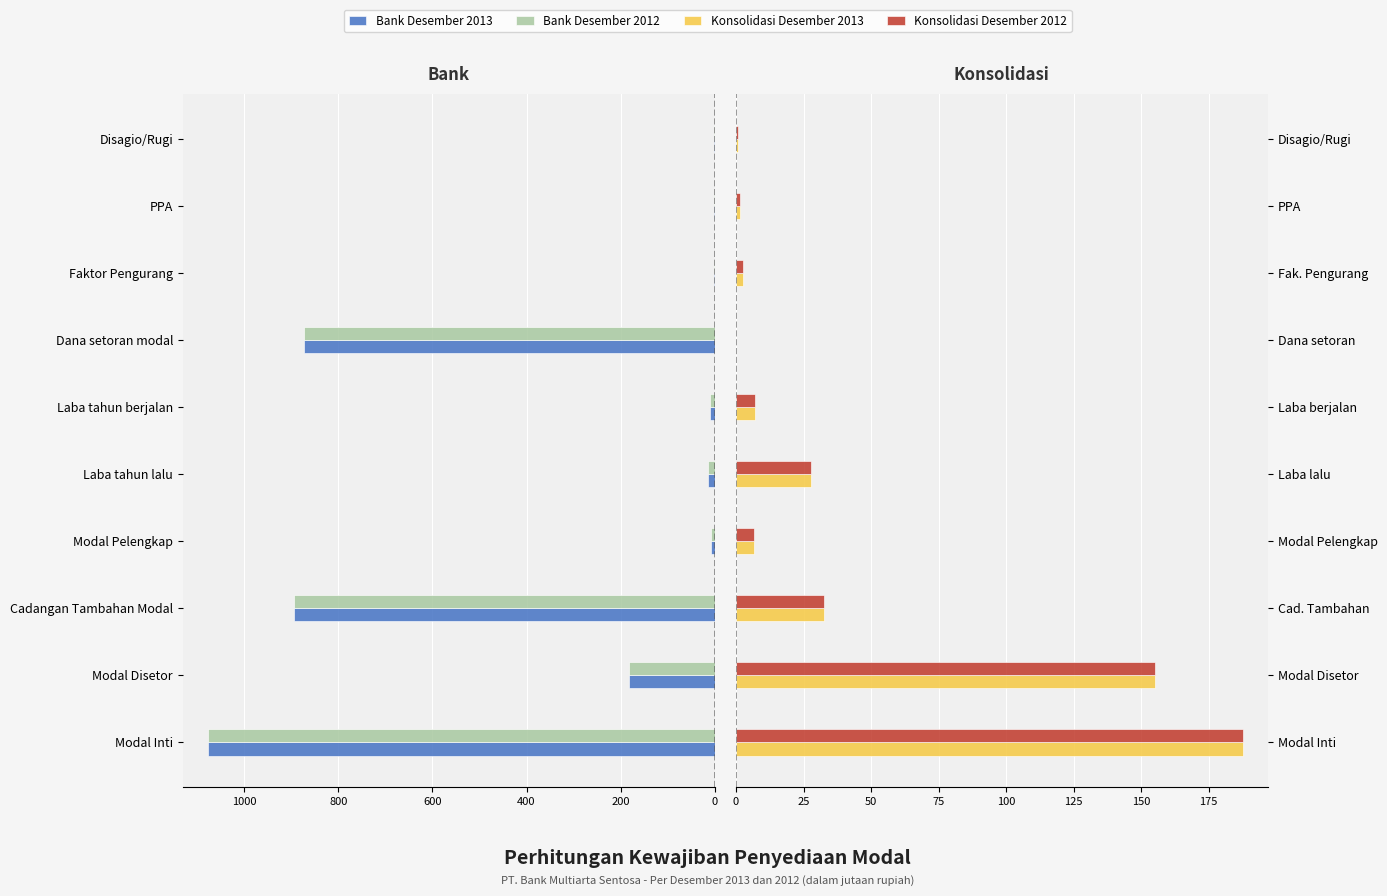

At PPA, list the series in order from largest to smallest.

Bank Desember 2013, Bank Desember 2012, Konsolidasi Desember 2013, Konsolidasi Desember 2012